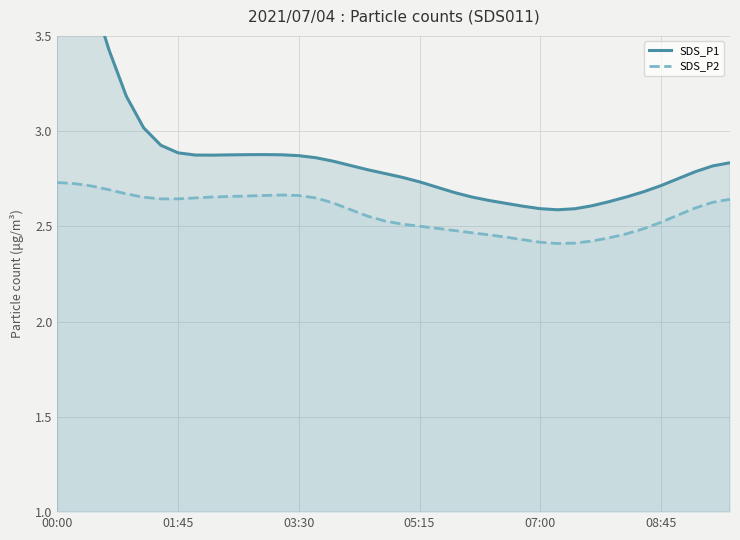

Is it true that SDS_P2 equals 4.6 at 00:00?

False